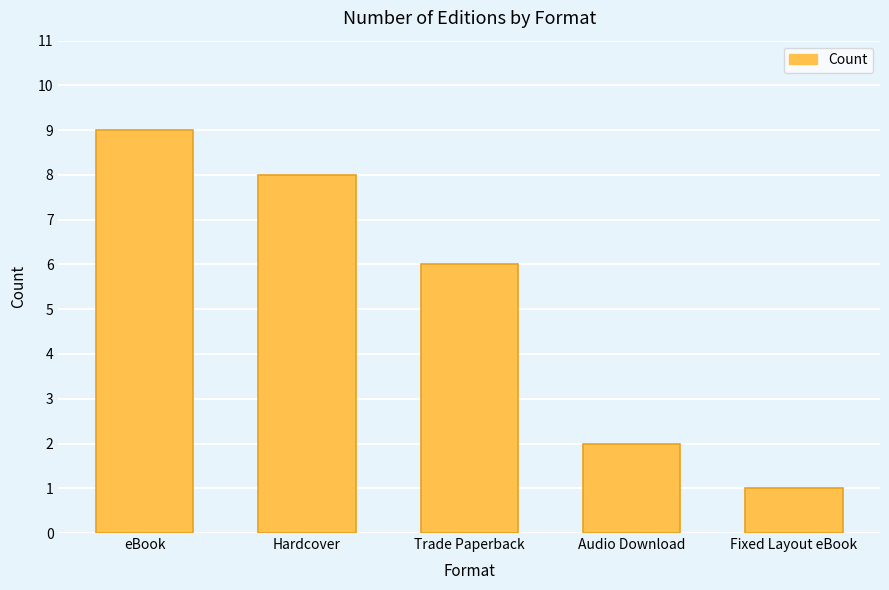

How many data points are less than 6?

2